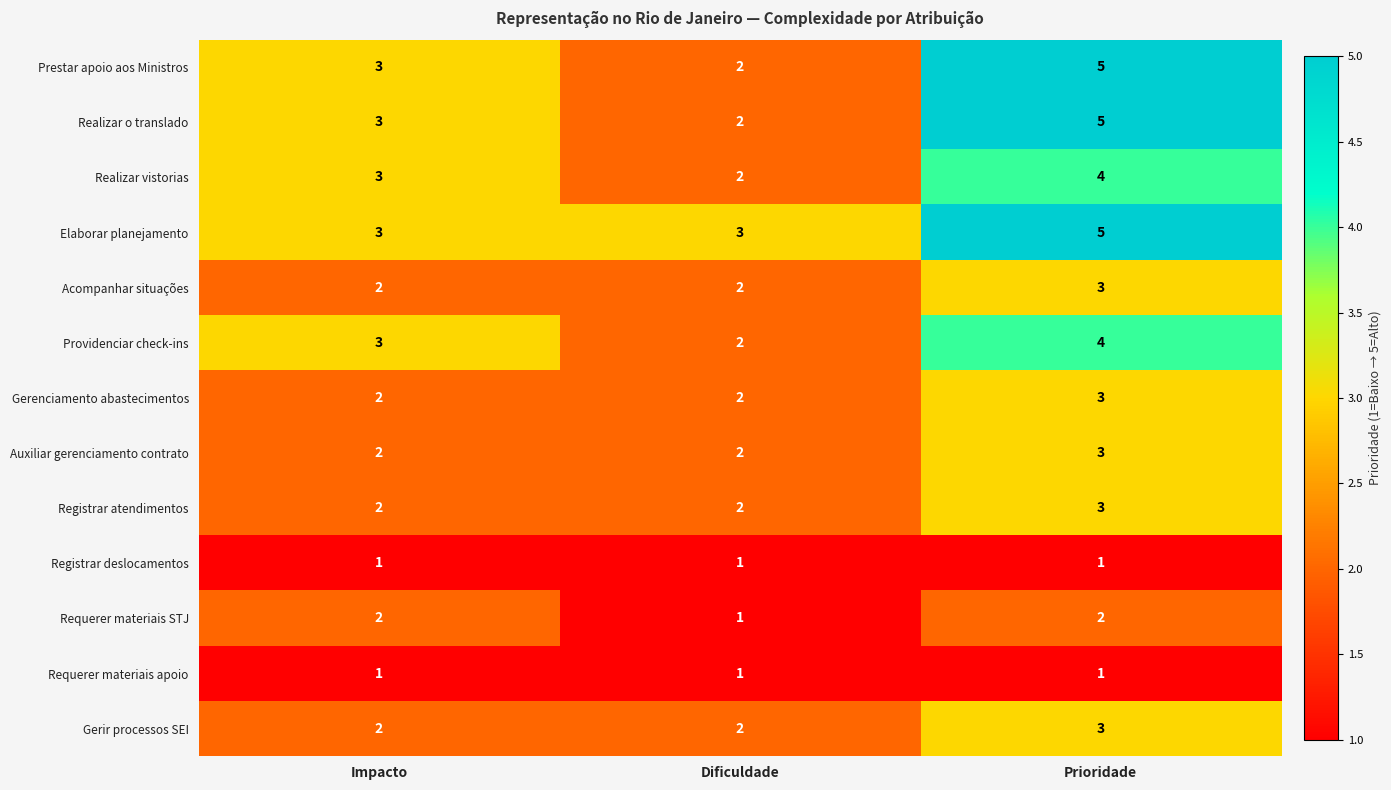

Where is Prestar apoio aos Ministros nearest to the value 3?

Impacto